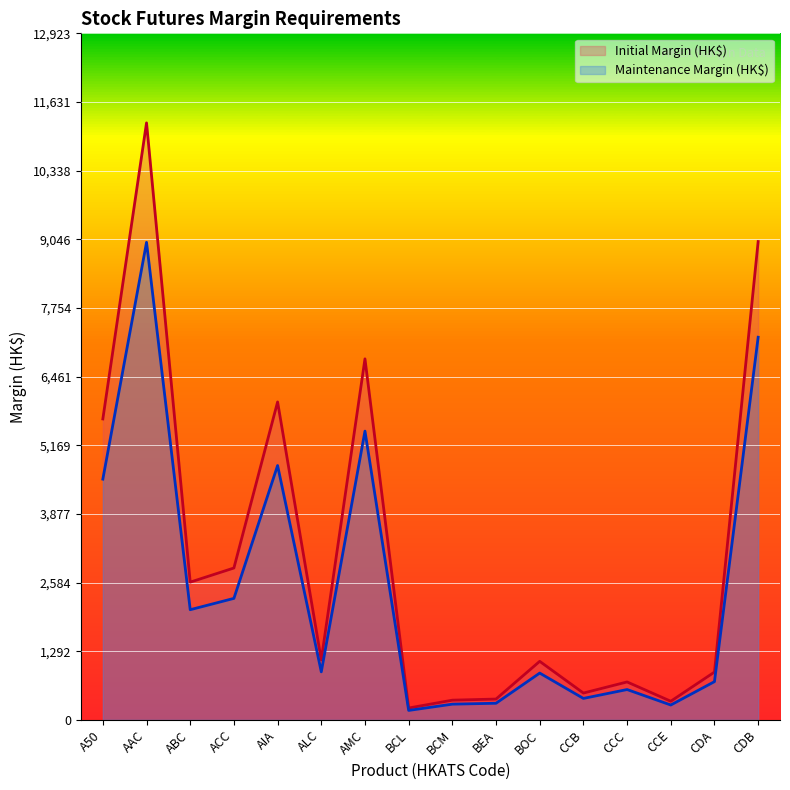

What is the average value of the Initial Margin (HK$) series?

3114